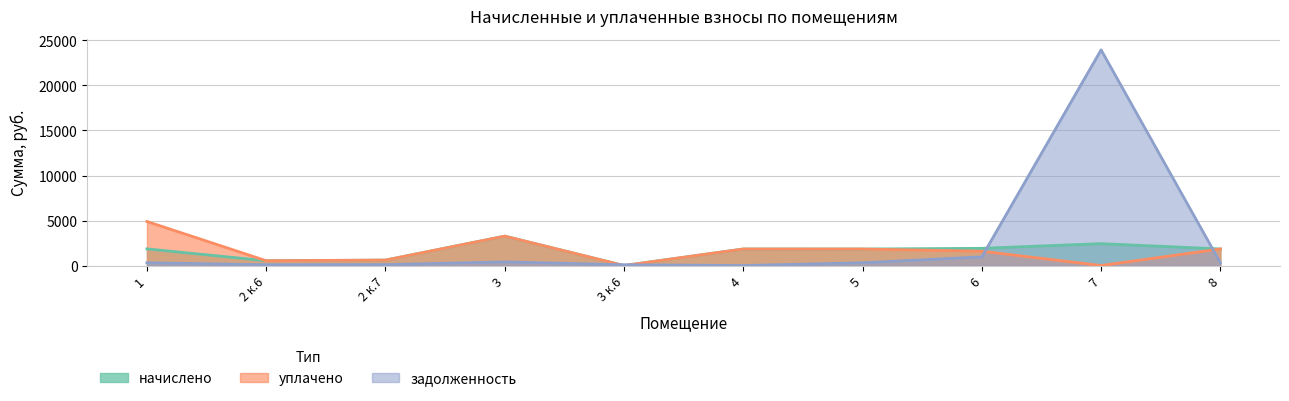

What is the sum of the уплачено values at 1 and 7?

4891.3